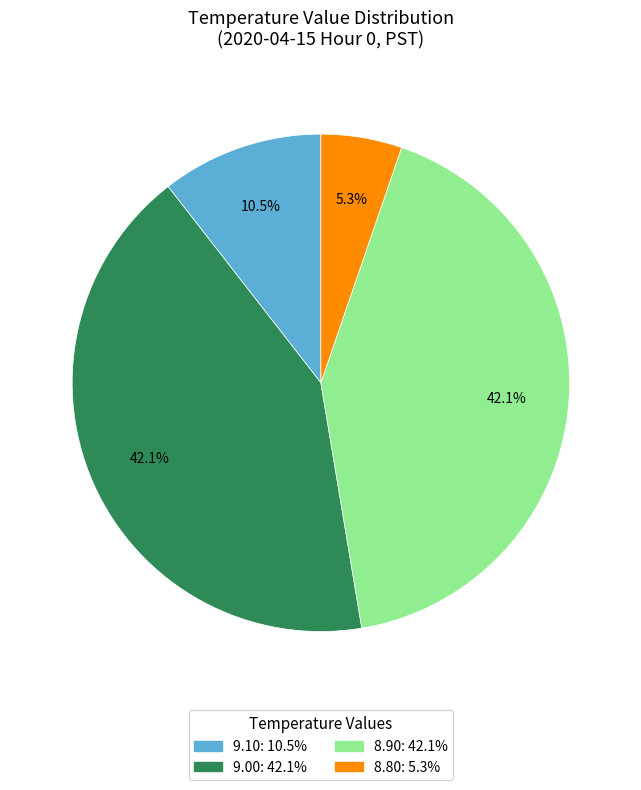

Does any single category account for the majority?

No